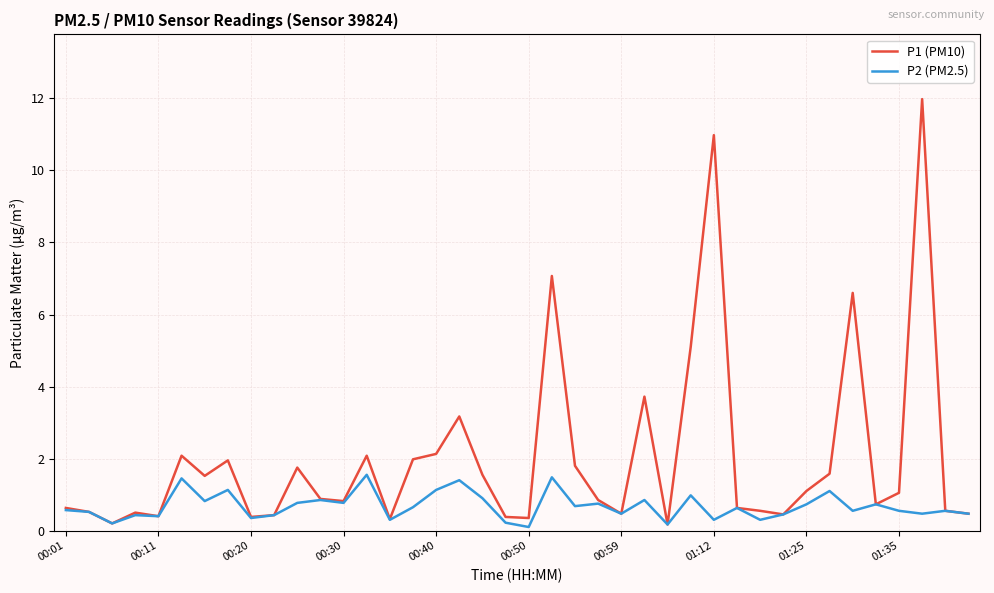

Which series has the largest range (max minus min)?

P1 (PM10)